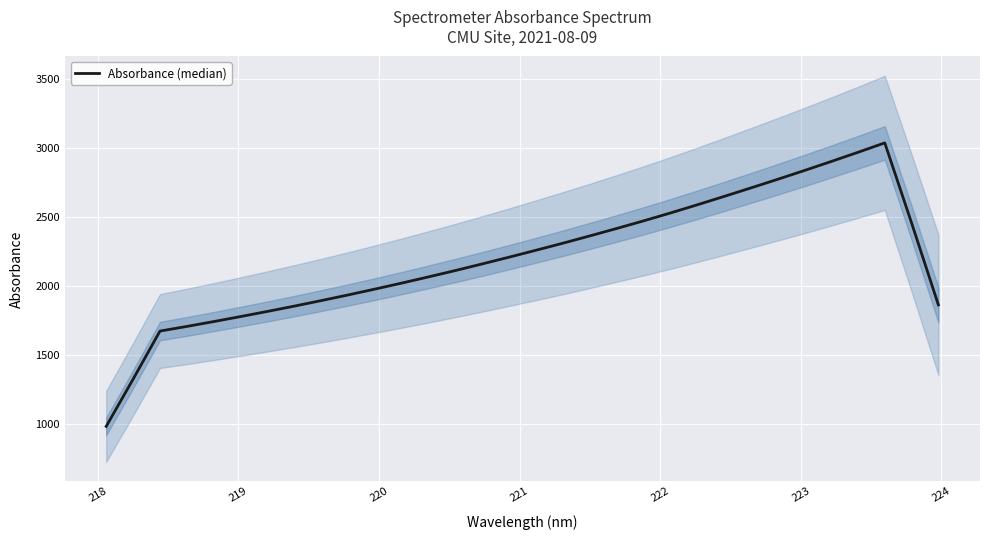

How many lines are shown in the chart?

1